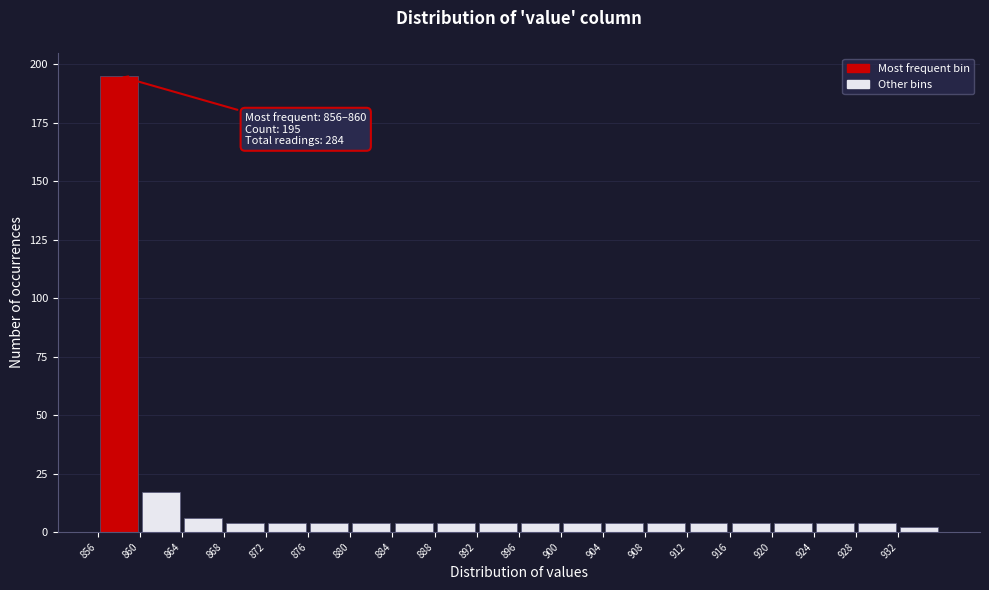

Over which range of the x-axis is the bar tallest?

856 to 860